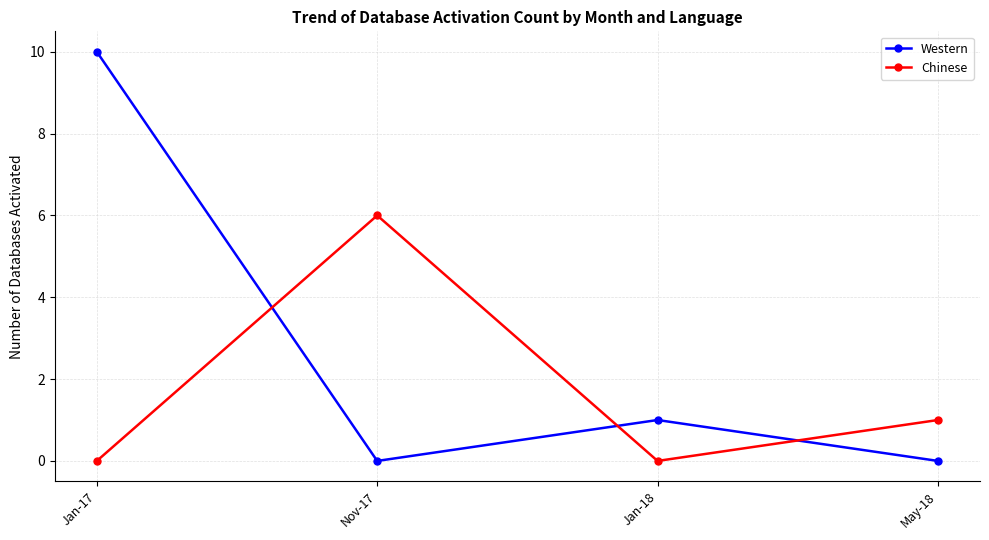

At Nov-17, list the series in order from smallest to largest.

Western, Chinese